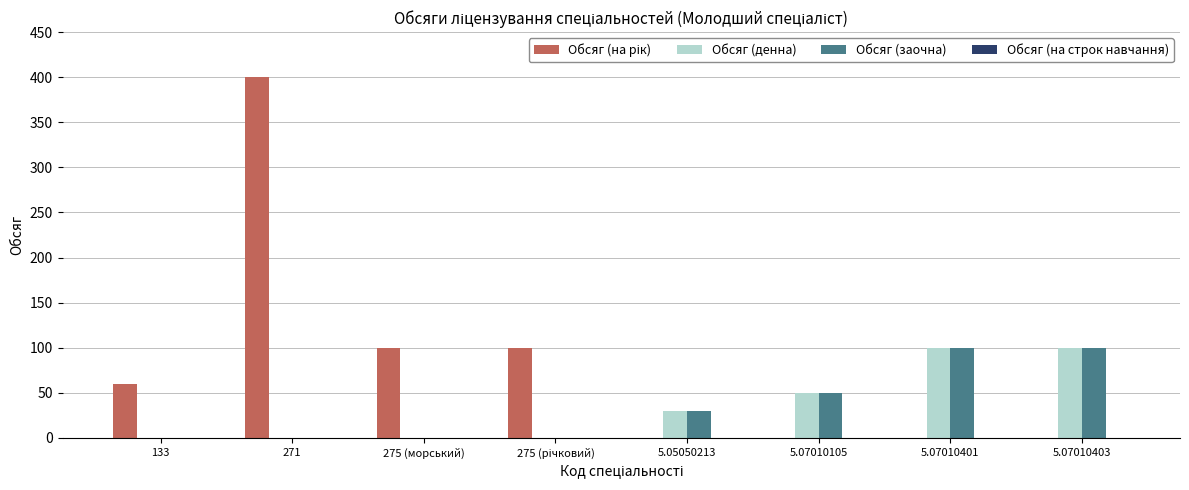

True or false: Обсяг (заочна) has a value of -57 at 133.

False